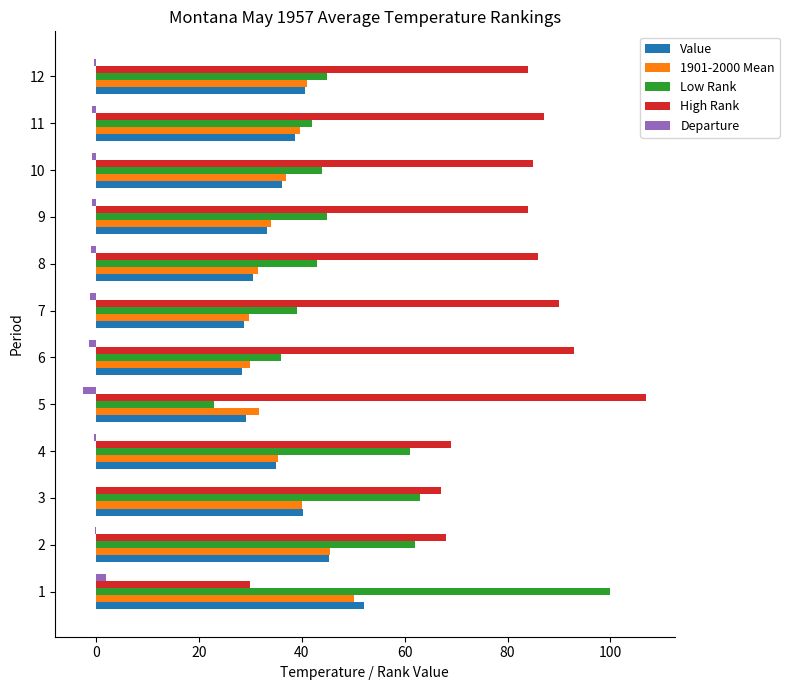

True or false: Low Rank has a value of 21.6 at 9.

False